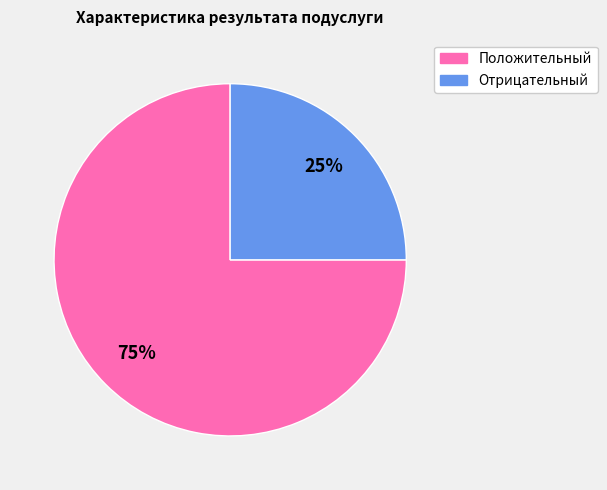

What percentage is the Отрицательный slice, to the nearest percent?

25%